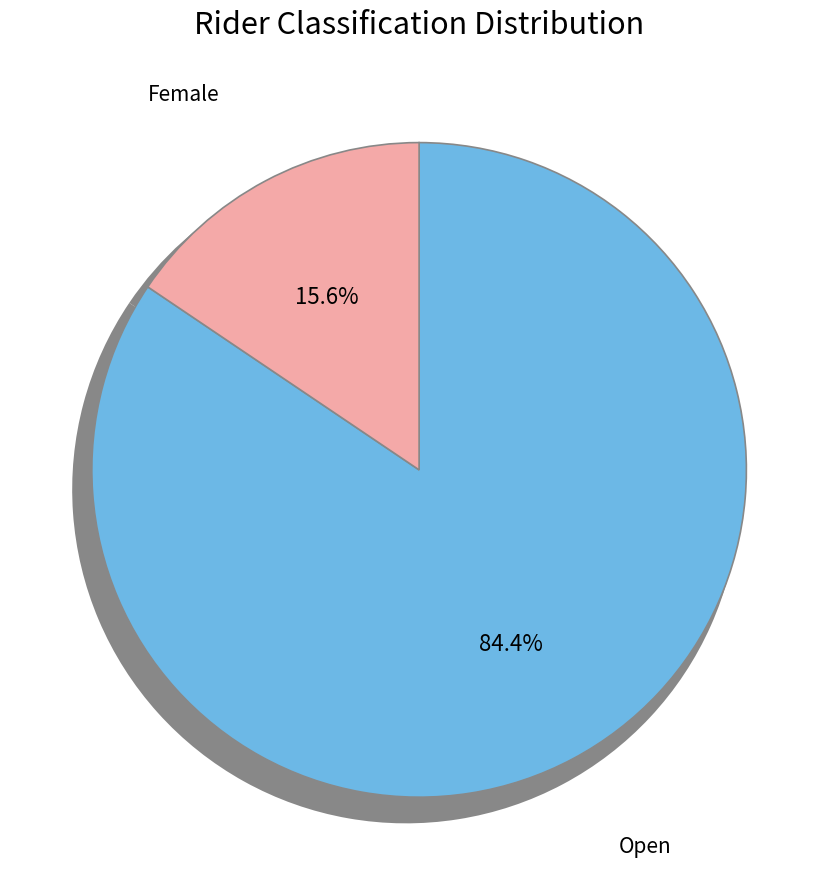

Is it true that Open is 74% of the pie?

False